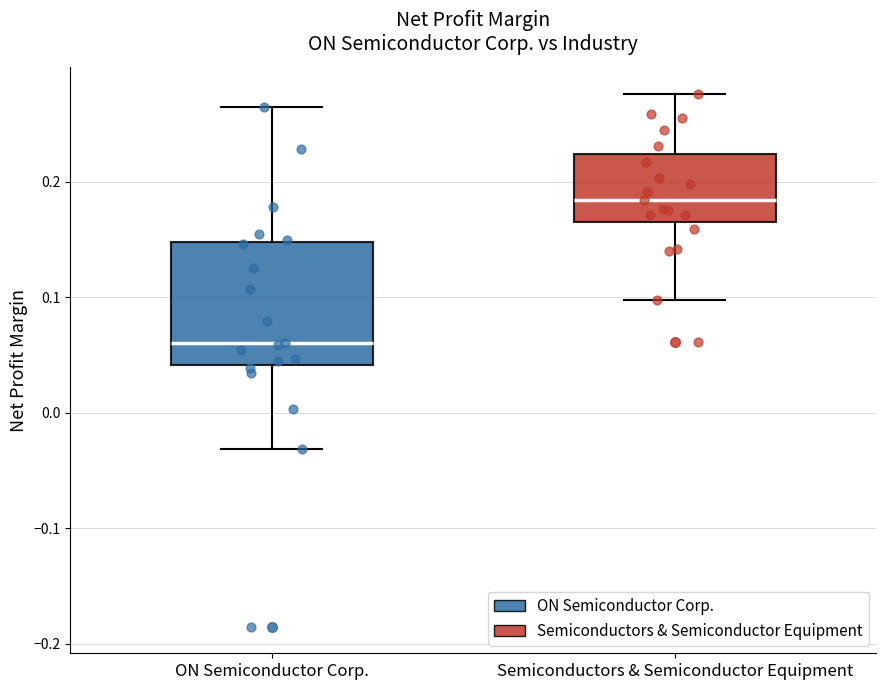

Where is the lower edge of the box for ON Semiconductor Corp. on the y-axis? The values are not printed on the chart, so give them approximately, as read against the axis.

0.04